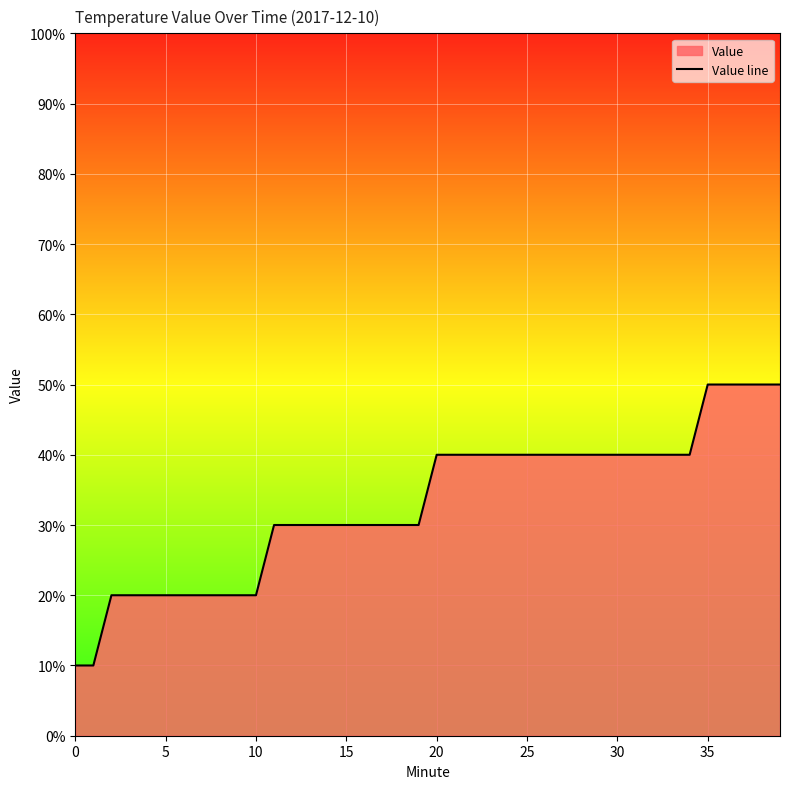

What is the difference between the values at 13 and 37?

0.2